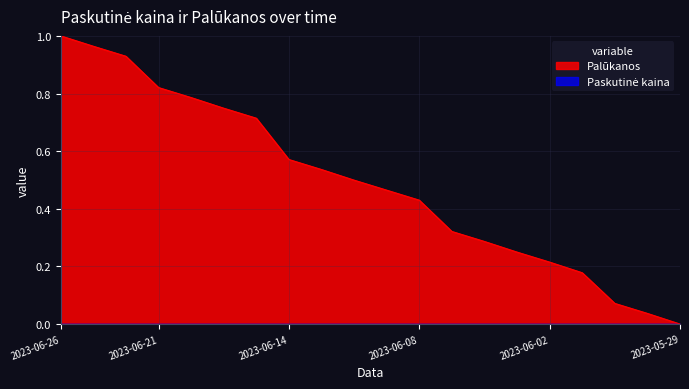

What is the difference between the values at 2023-05-31 and 2023-06-01?

0.1